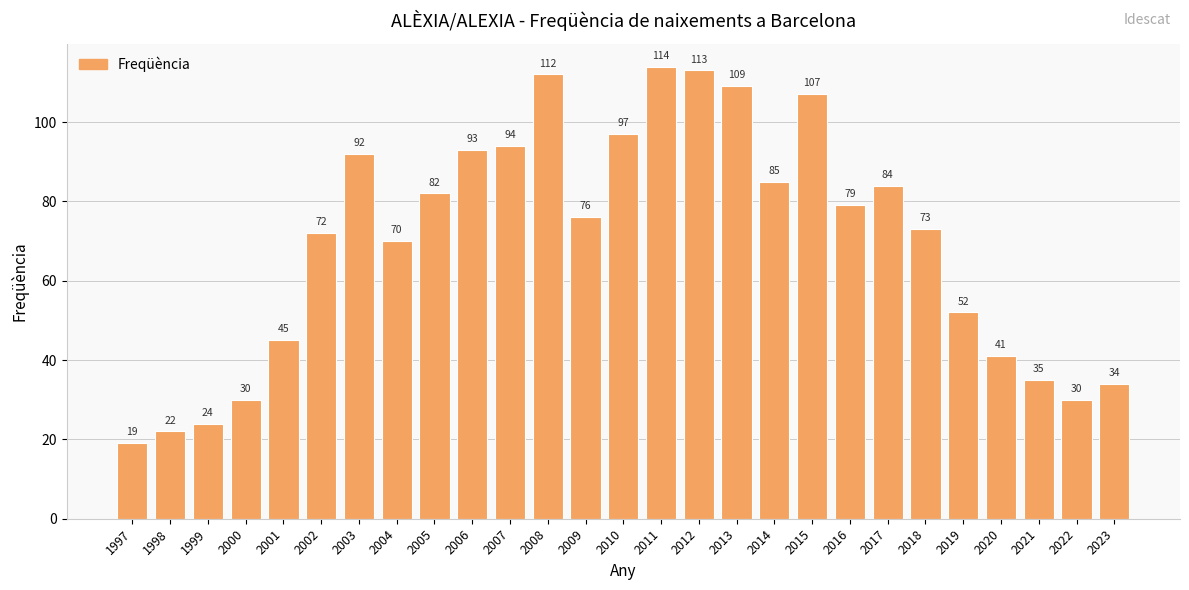

How many bars are there in total?

27